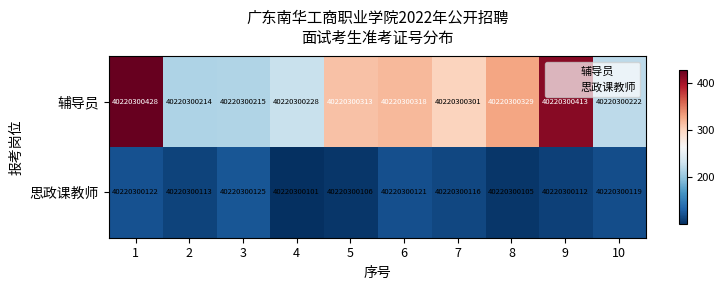

Which category has the lowest value in the 思政课教师 series?

4